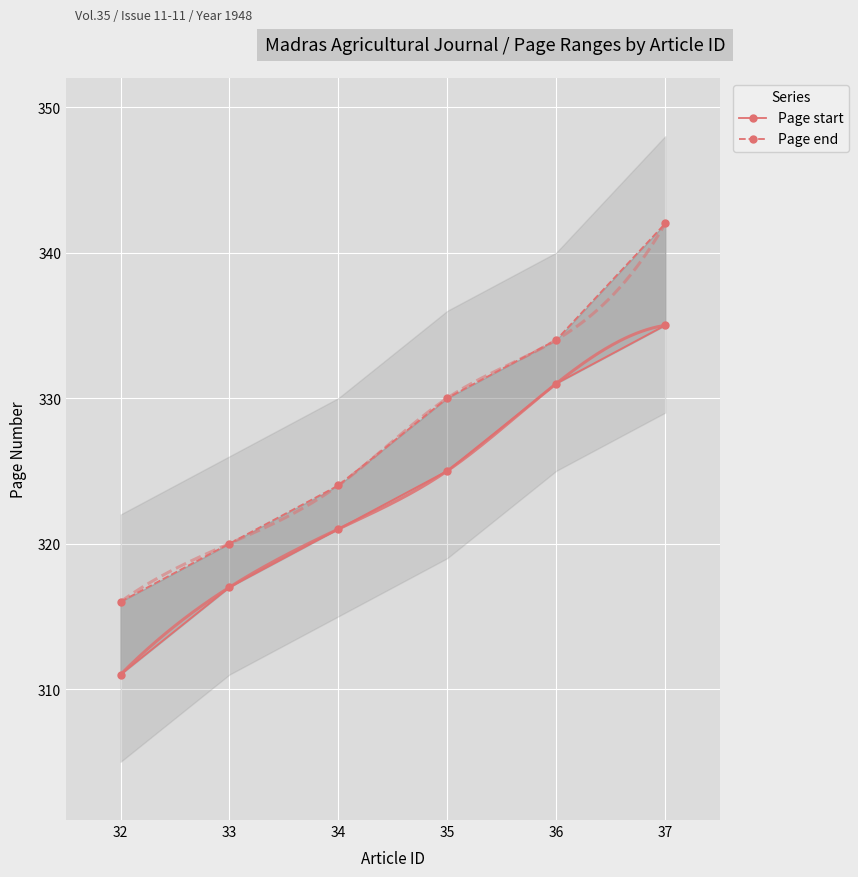

How many distinct data groups are displayed?

2